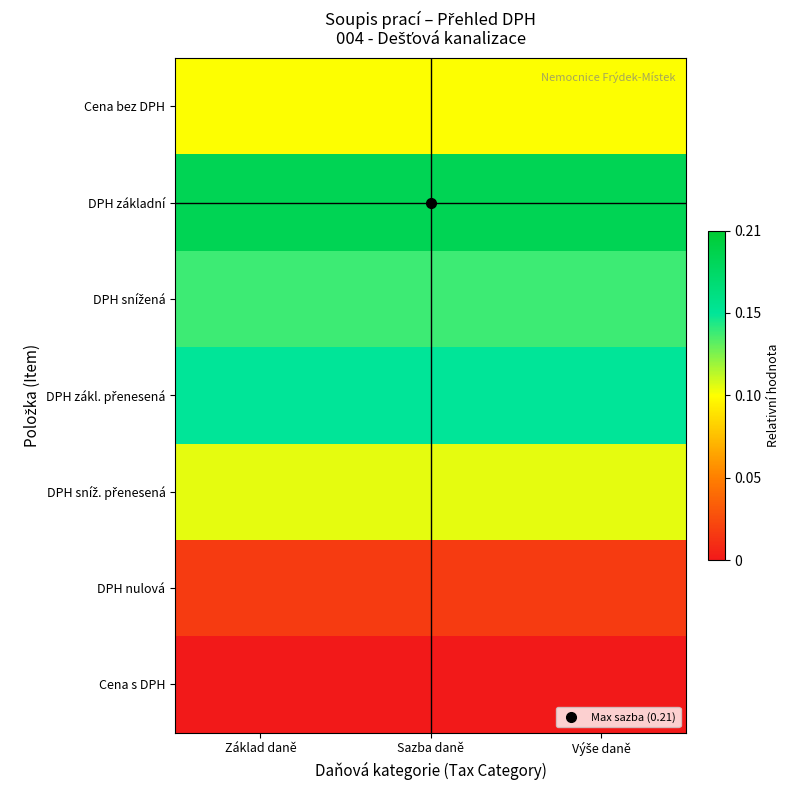

At which category does the chart reach its peak across all series?

Základ daně